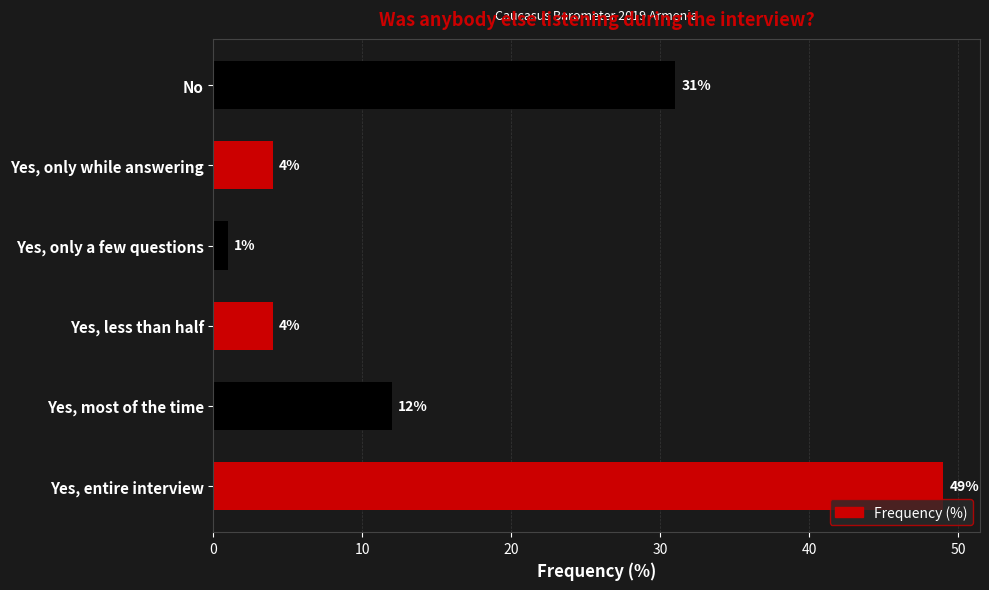

Reading top to bottom, transcribe all the data shown in this chart.

31	4	1	4	12	49